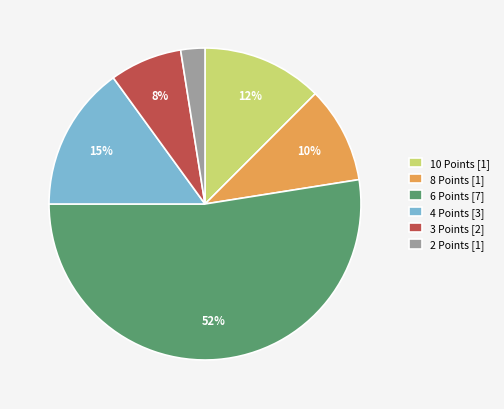

Does 6 Points [7] account for over 50% of the chart?

Yes